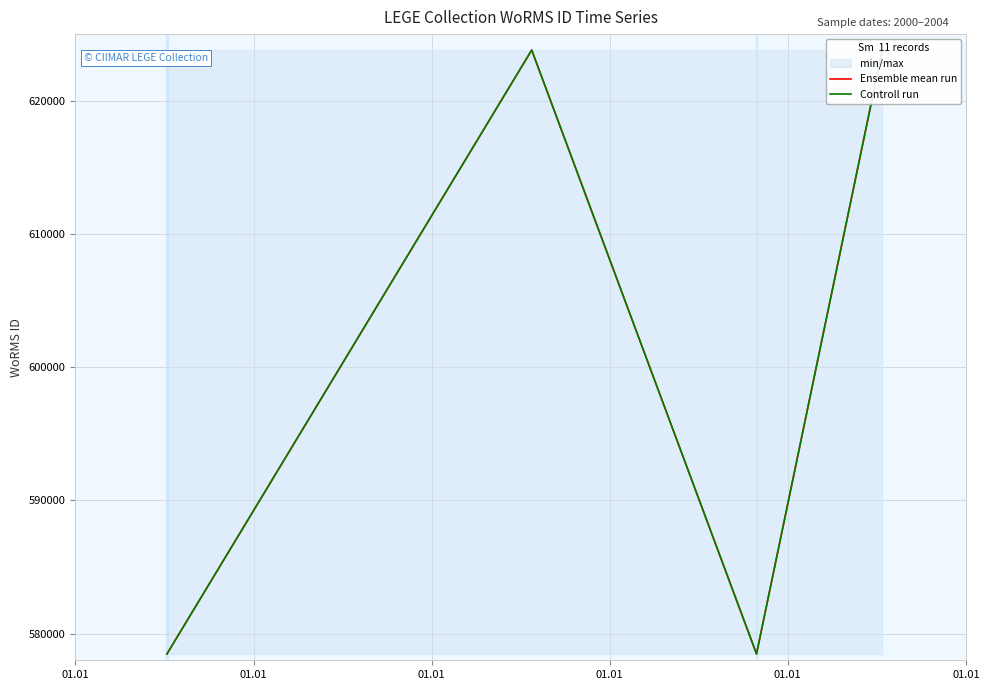

What is the difference between the maximum and minimum values in the Ensemble mean run series?

45327